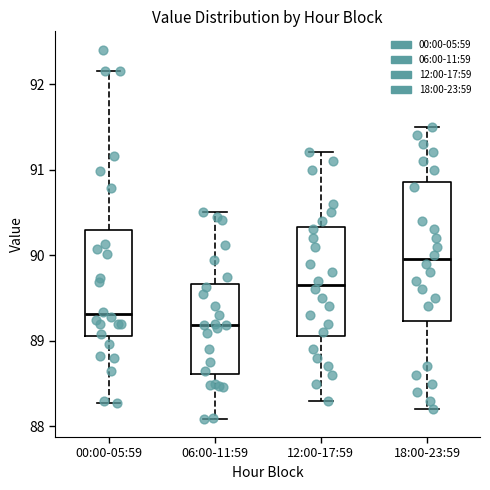

Reading left to right, read every box against the y-axis: the position of its median line, the range the box covers, and the ends of its whiskers. The values are not printed on the chart, so give them approximately, as read against the axis.

00:00-05:59: median 89.3, box 89.1 to 90.3, whiskers 88.3 to 92.2
06:00-11:59: median 89.2, box 88.6 to 89.7, whiskers 88.1 to 90.5
12:00-17:59: median 89.7, box 89.1 to 90.3, whiskers 88.3 to 91.2
18:00-23:59: median 90.0, box 89.2 to 90.9, whiskers 88.2 to 91.5